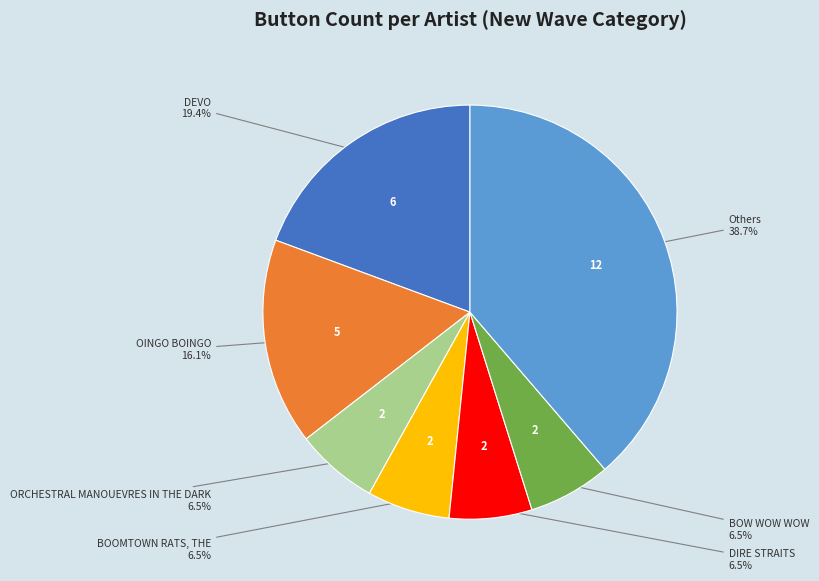

Is there a majority slice in this chart?

No